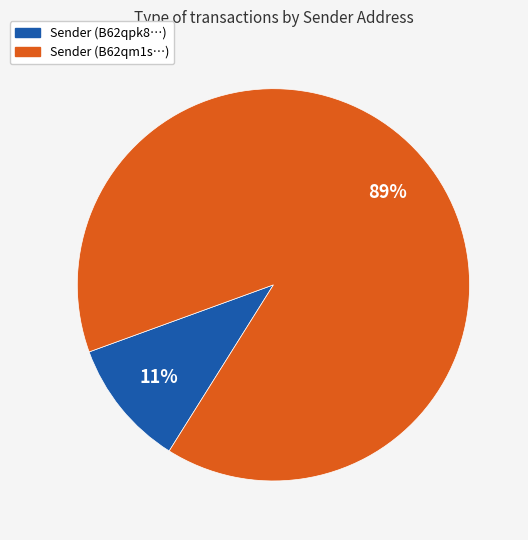

To the nearest percent, what is the average slice percentage?

50%